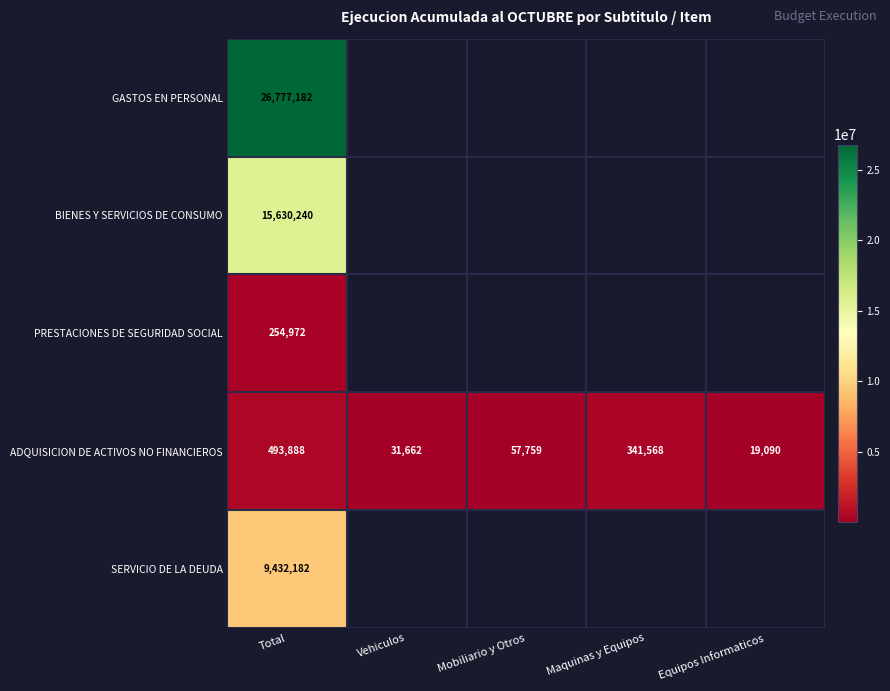

The ADQUISICION DE ACTIVOS NO FINANCIEROS series shows 57759 at Mobiliario y Otros. True or false?

True